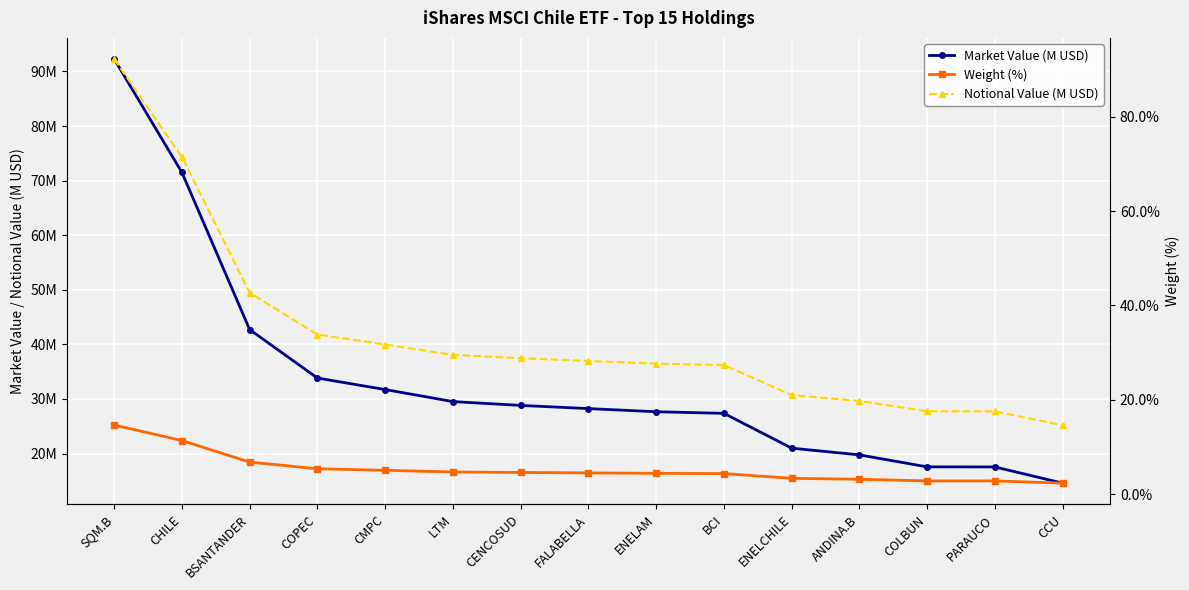

How many lines are shown in the chart?

3